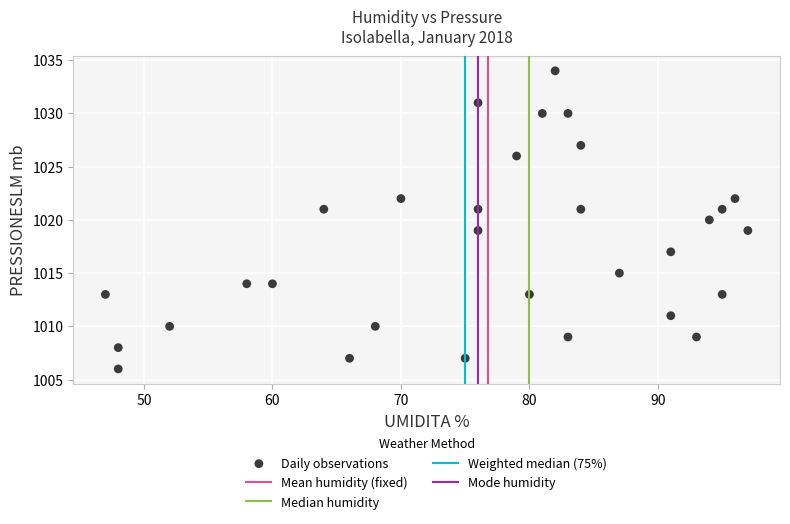

What is the range of X values (max minus min)?

50